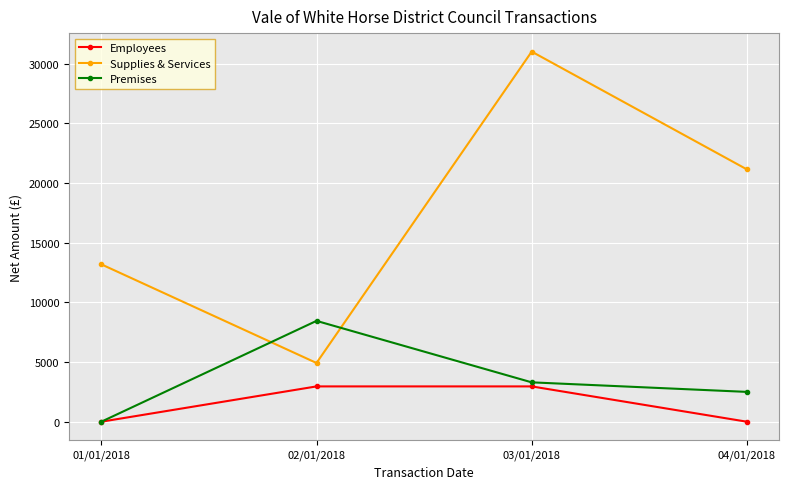

What is the spread (max minus min) of values at 04/01/2018?

21149.5